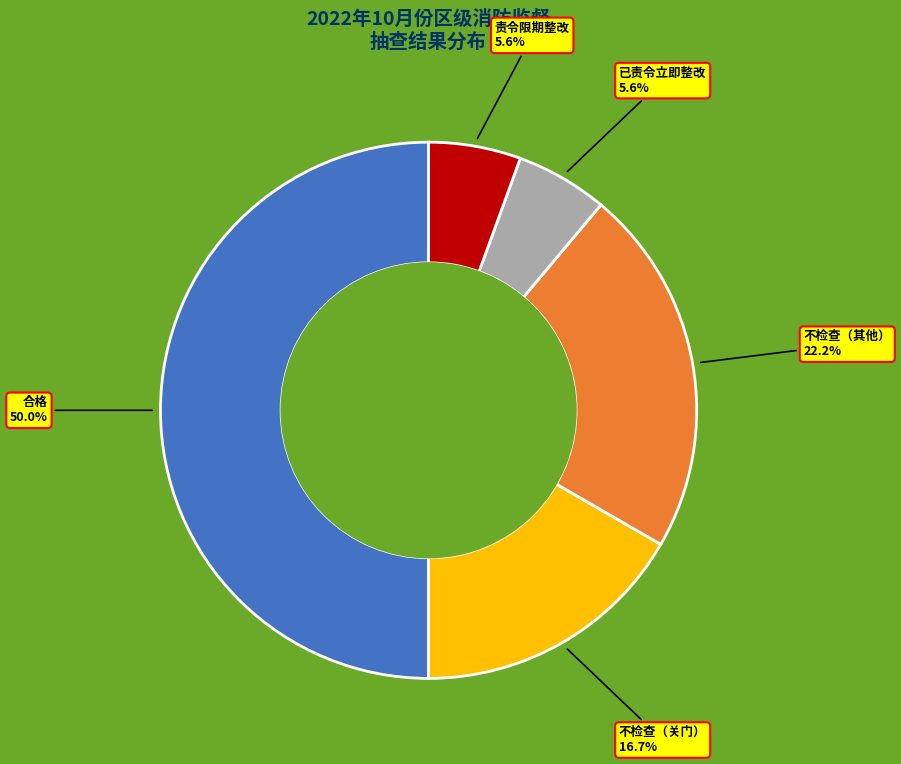

To the nearest percent, what is the difference between the largest and smallest slice percentages?

44%